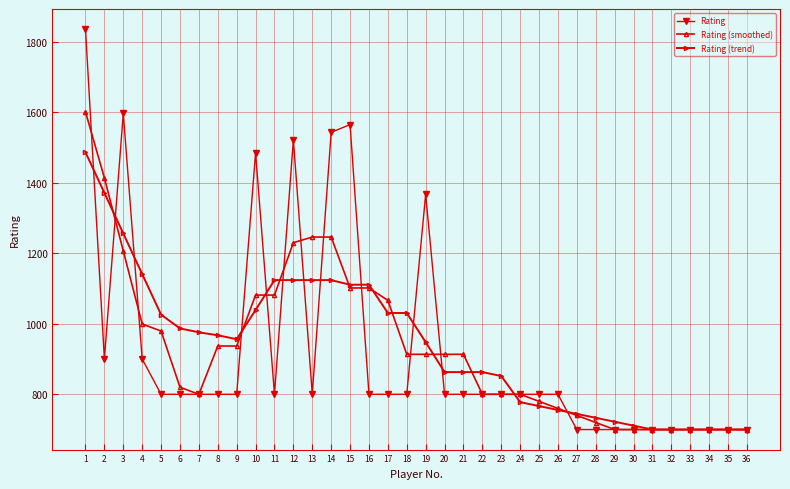

What is the lowest value of the Rating series?

700.0